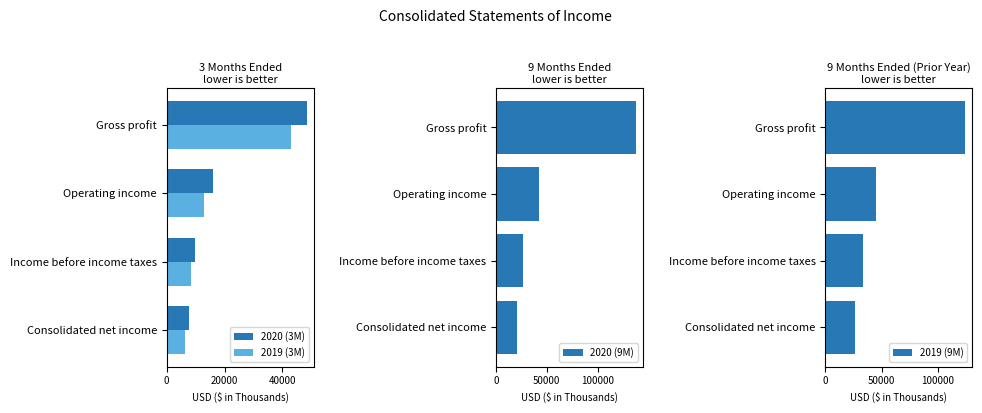

Count the number of categories in the chart.

4